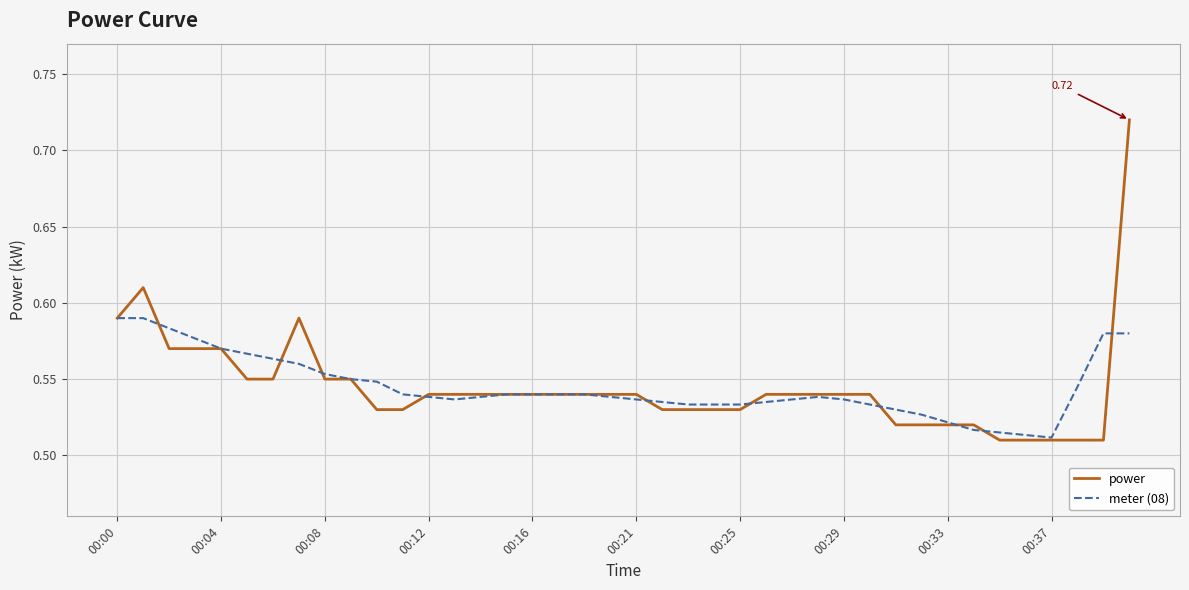

Which series has the largest range (max minus min)?

power